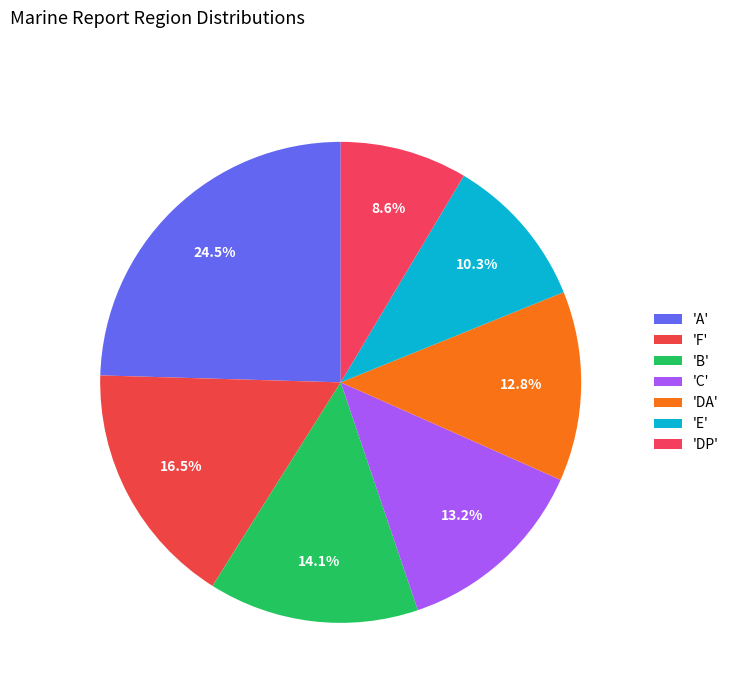

How many slices are in this pie chart?

7